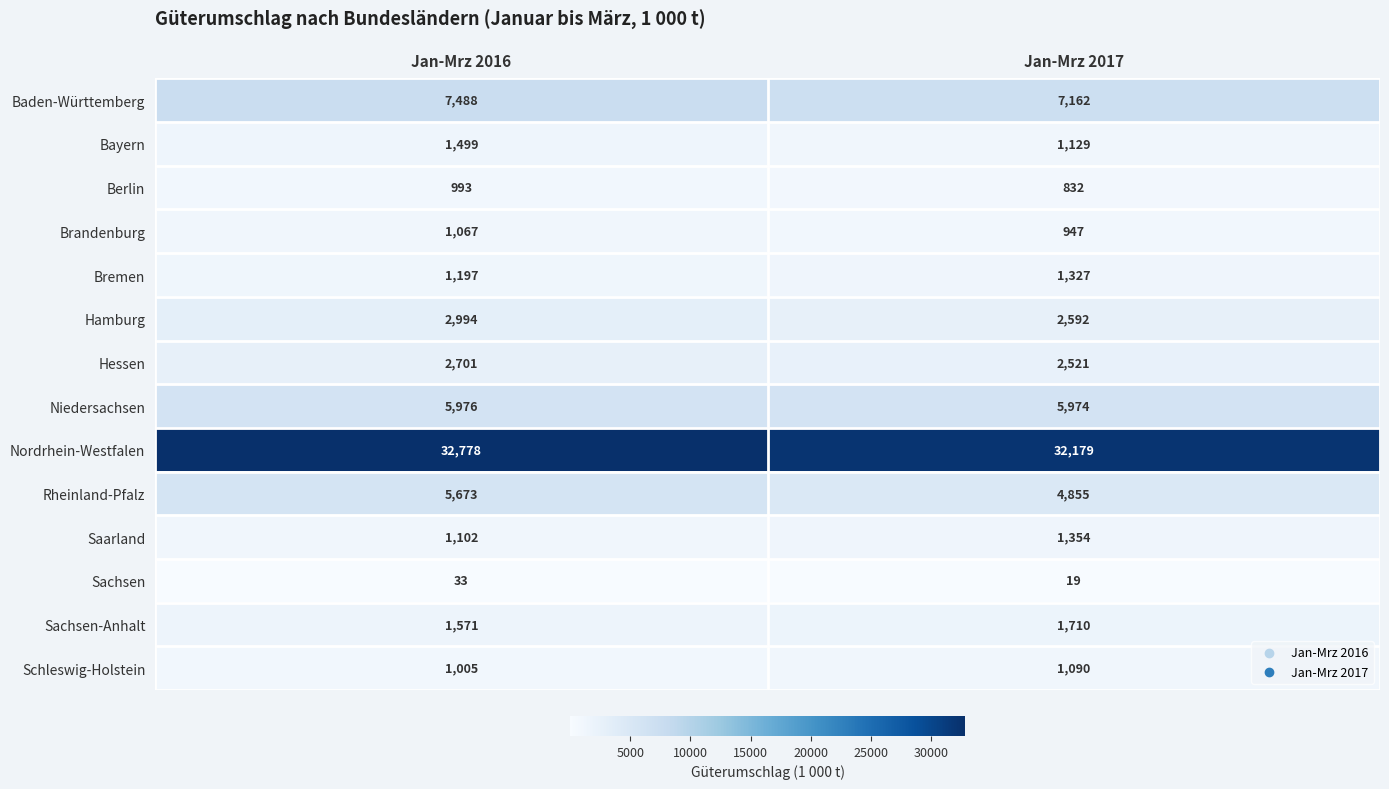

List the series in order of their peak value, highest first.

Nordrhein-Westfalen, Baden-Württemberg, Niedersachsen, Rheinland-Pfalz, Hamburg, Hessen, Sachsen-Anhalt, Bayern, Saarland, Bremen, Schleswig-Holstein, Brandenburg, Berlin, Sachsen